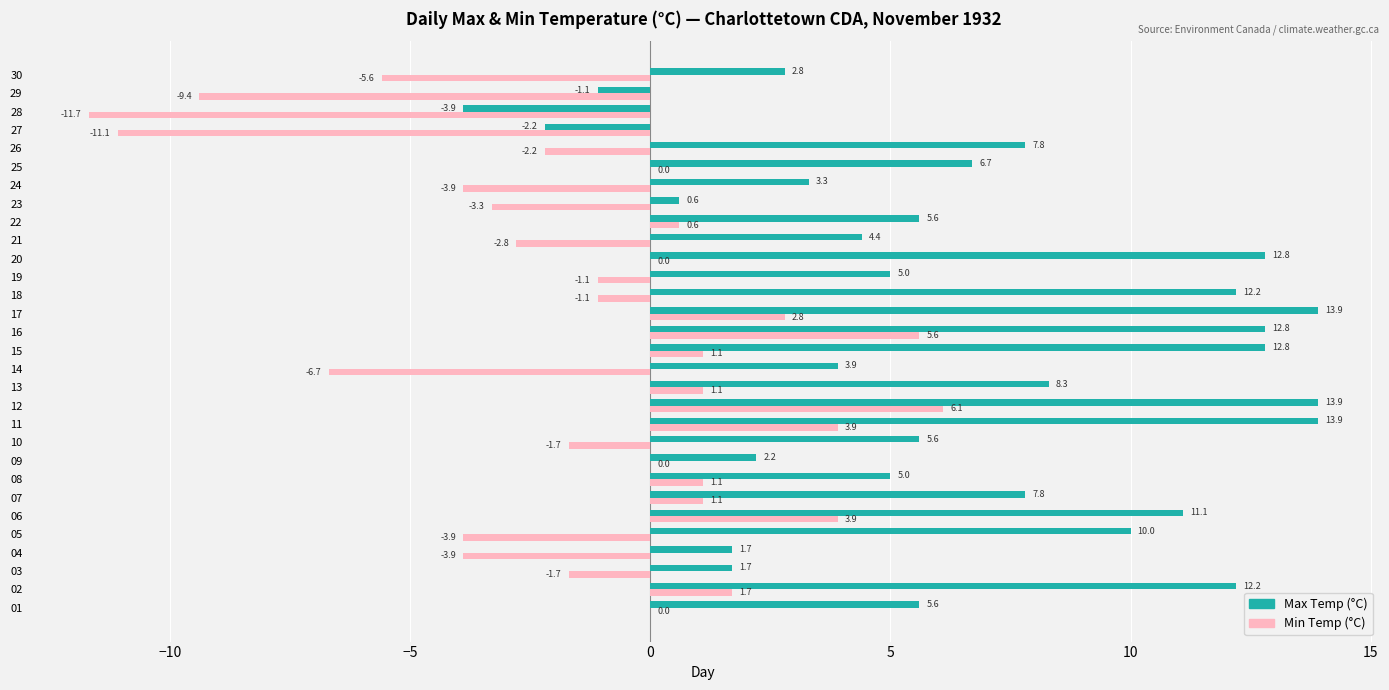

At which category is the sum across all series the highest?

12